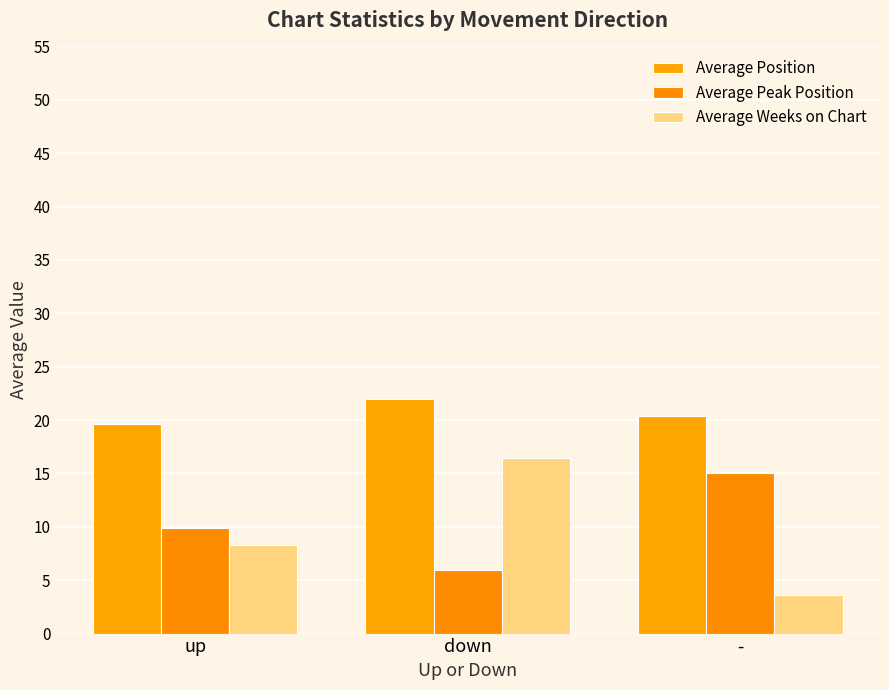

At which category is the sum across all series the highest?

down